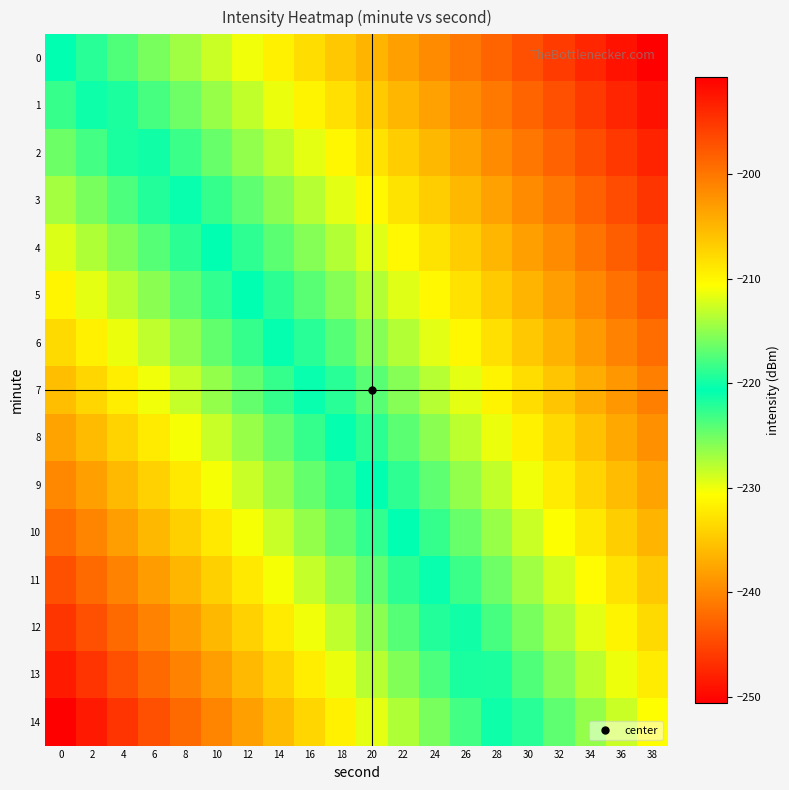

What is the total value across all series at 24?

-3203.1